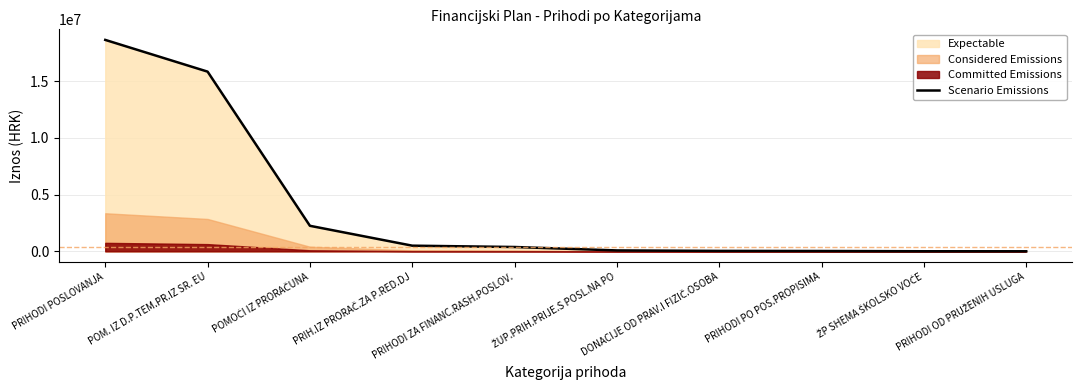

Where is the data nearest to the value 9317418?

POM. IZ D.P.TEM.PR.IZ SR. EU